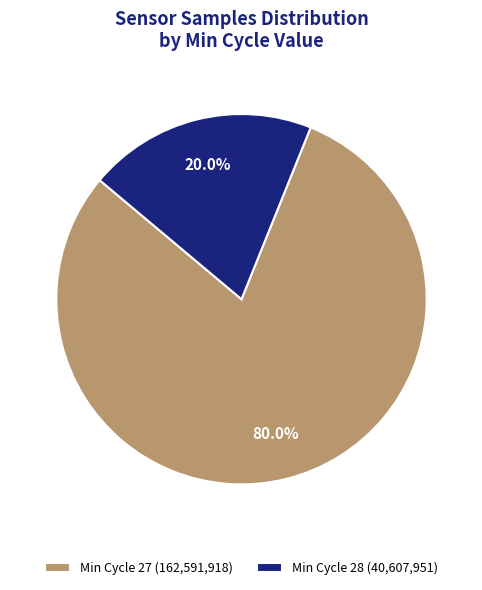

To the nearest percent, what is the average slice percentage?

50%